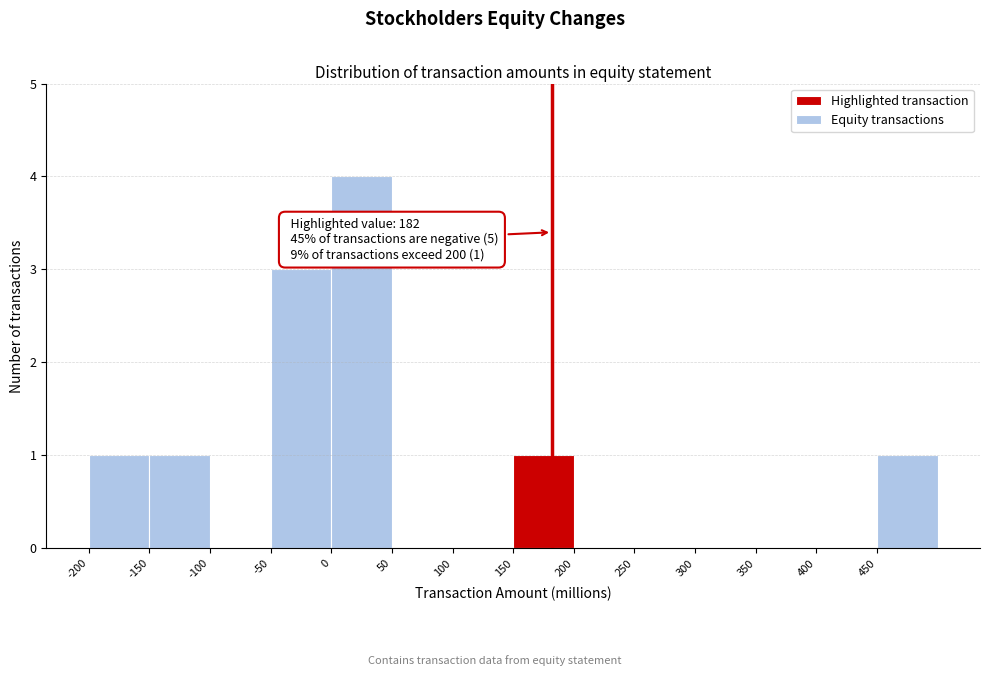

Over which range of the x-axis is the bar tallest?

0 to 50